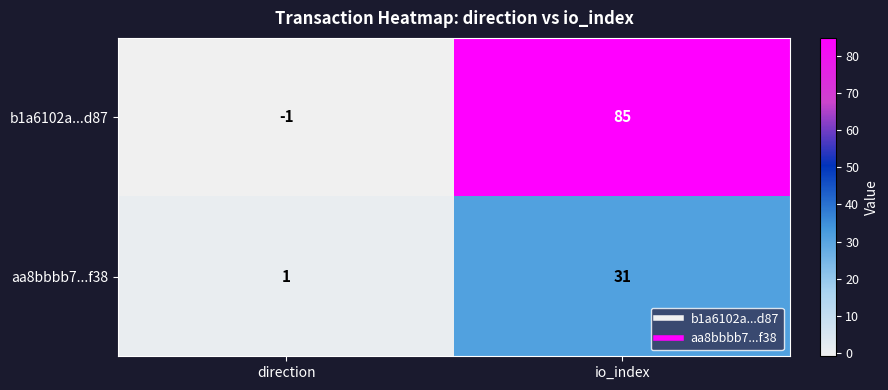

Is the value of aa8bbbb7...f38 at io_index greater than the value of b1a6102a...d87 at direction?

Yes